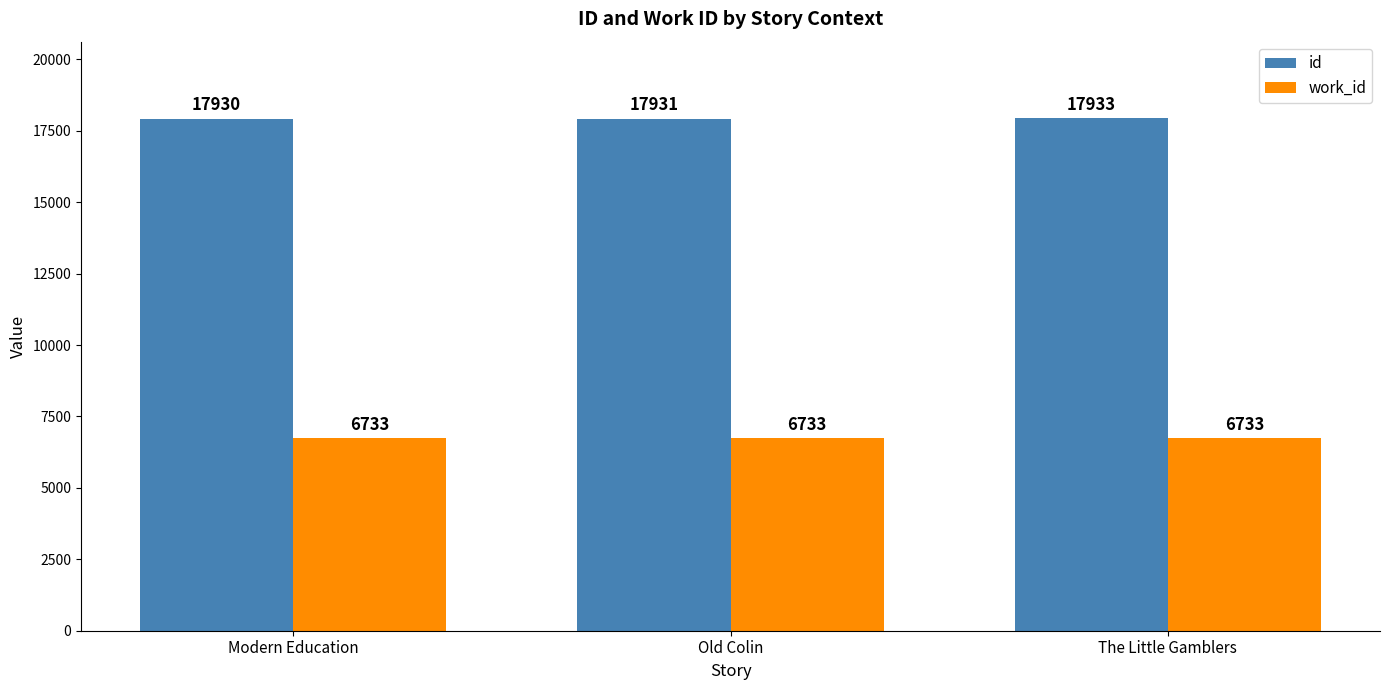

True or false: work_id has a value of 10727 at The Little Gamblers.

False